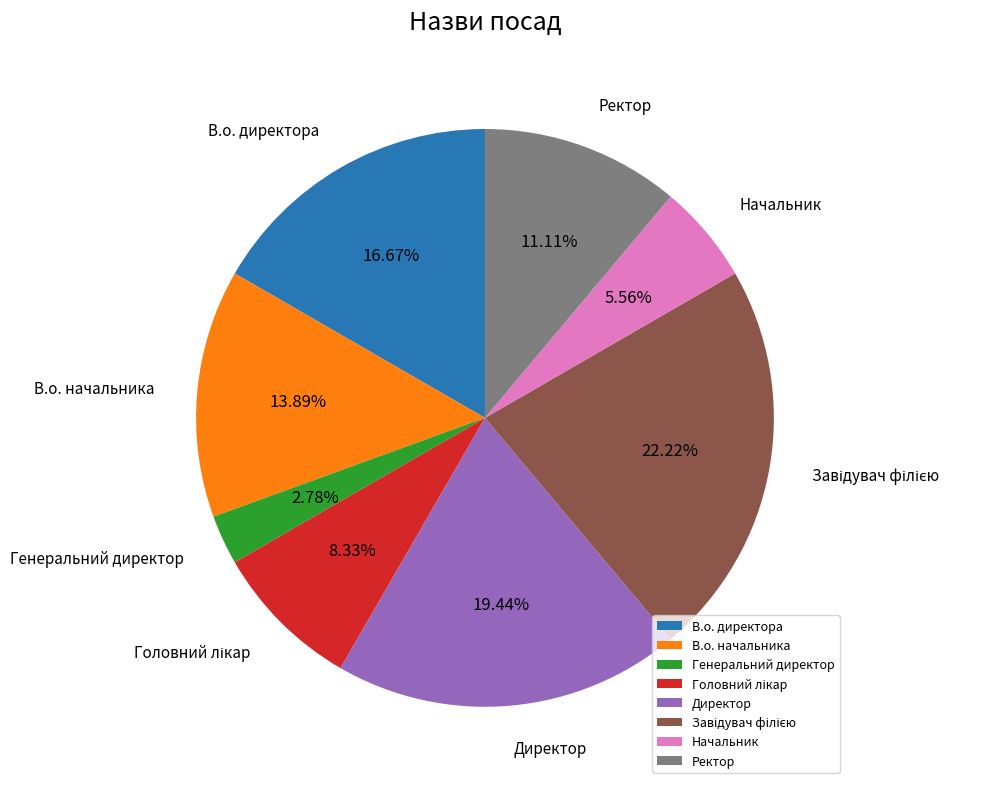

True or false: Ректор accounts for 11% of the total.

True